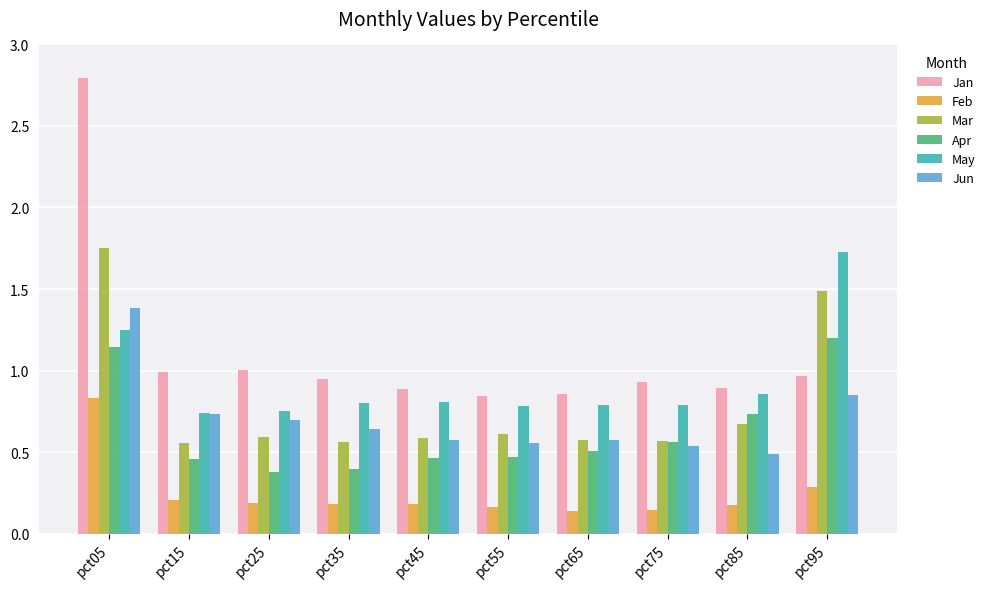

How many bars are there in total?

60